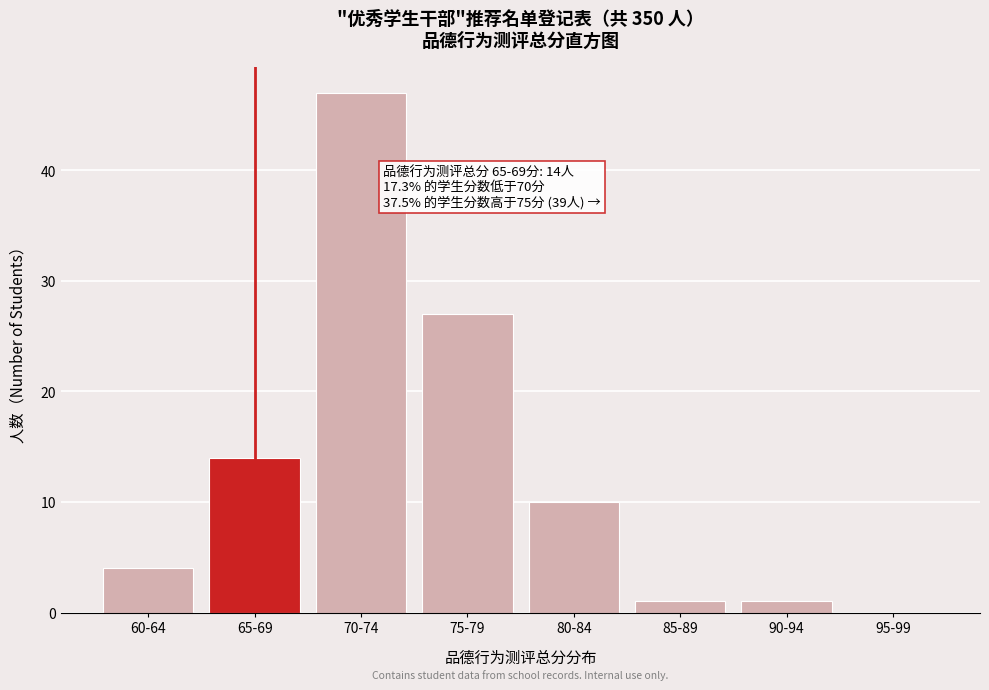

Reading left to right, list all the values displayed in this chart.

60-64=4	65-69=14	70-74=47	75-79=27	80-84=10	85-89=1	90-94=1	95-99=0